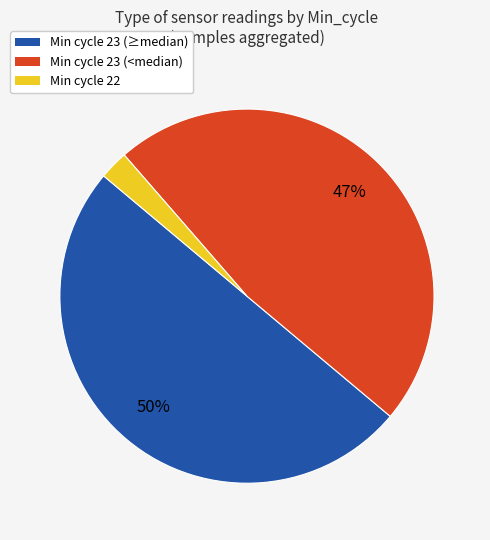

To the nearest percent, what is the difference between the largest and smallest slice percentages?

48%